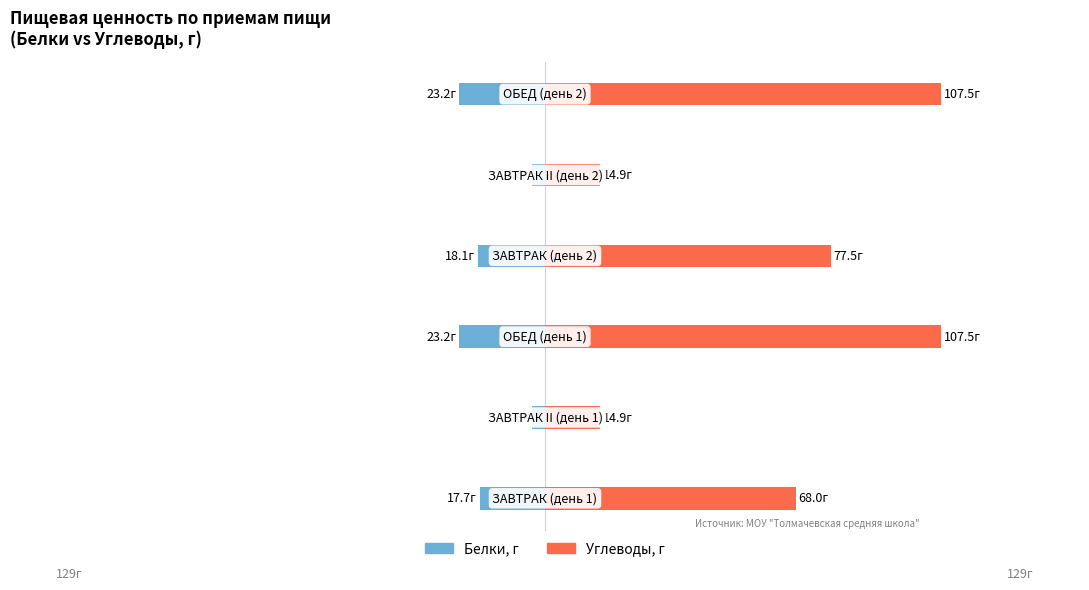

List the series in order of their peak value, lowest first.

Белки, г, Углеводы, г